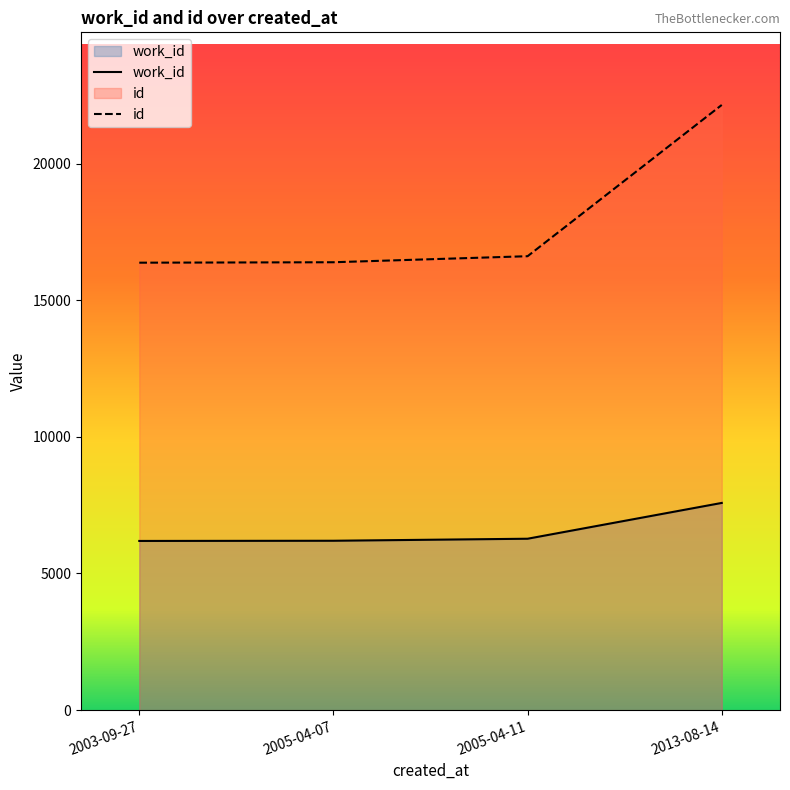

Rank the series by their maximum value, from lowest to highest.

work_id, id